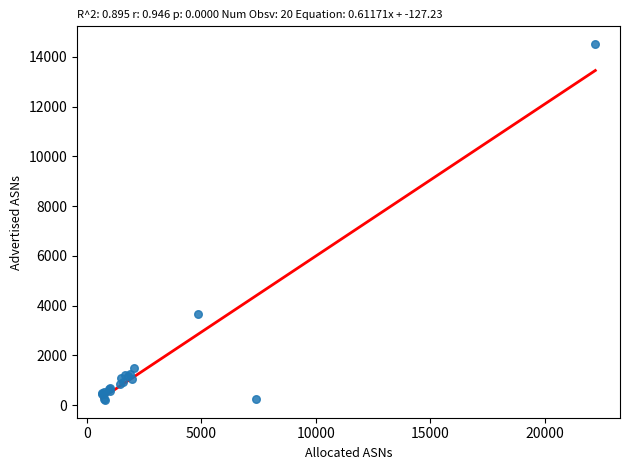

What Y value in the scatter plot is closest to 7358?

3653